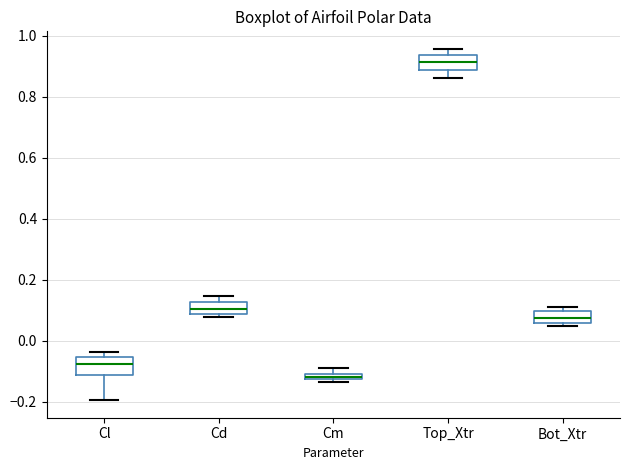

Which box has the highest median line?

Top_Xtr